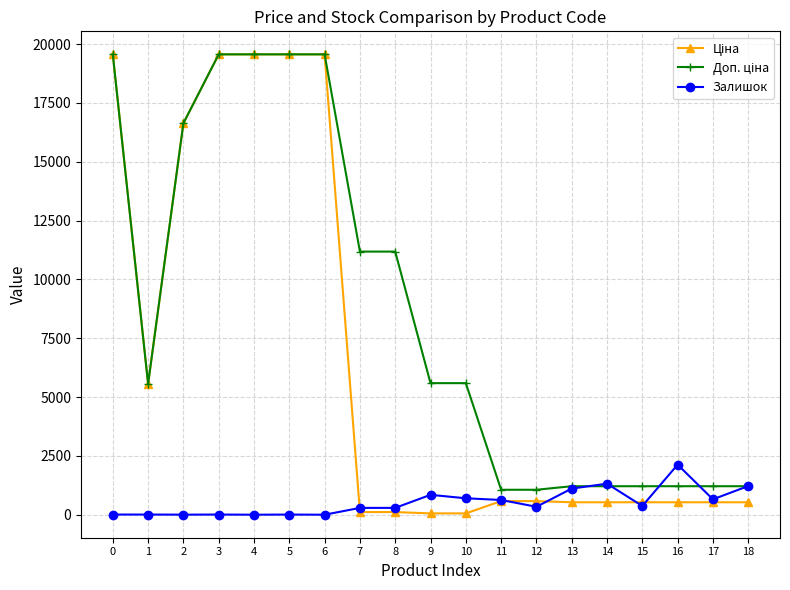

What is the maximum value for Залишок?

2128.0